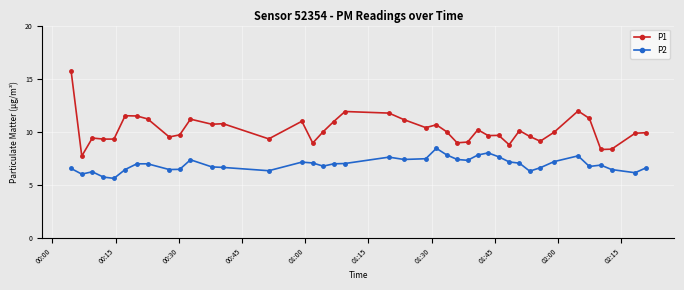

True or false: P2 and P1 intersect in this chart.

False